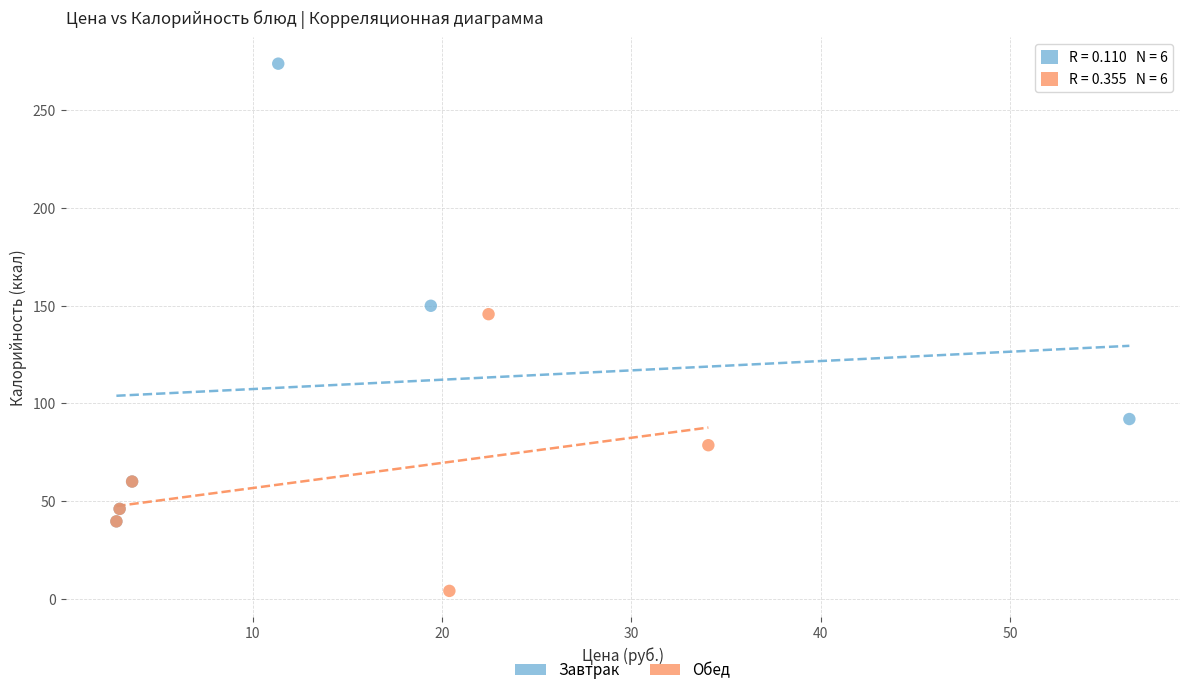

Which series contains the highest Y value?

Завтрак